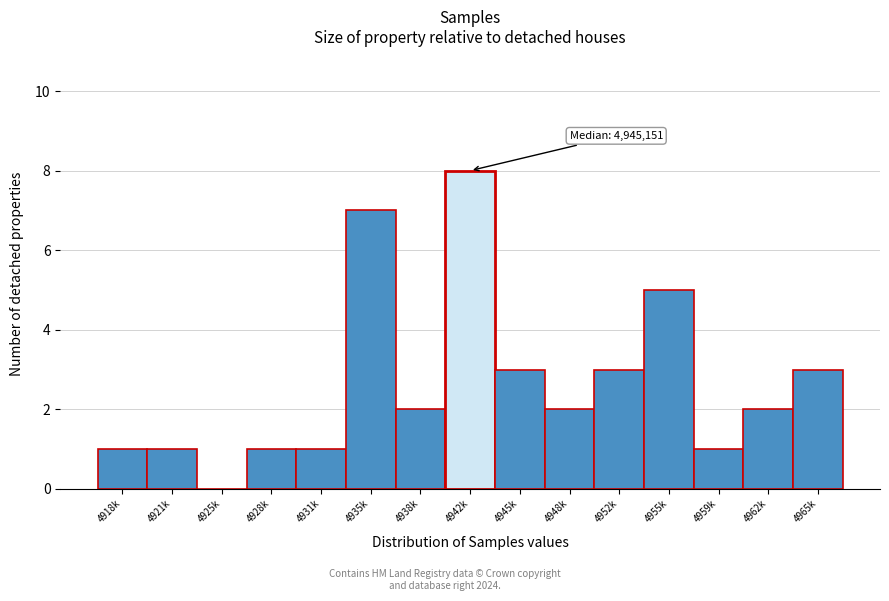

Reading left to right, extract all data points from this chart.

4918k=1	4921k=1	4925k=0	4928k=1	4931k=1	4935k=7	4938k=2	4942k=8	4945k=3	4948k=2	4952k=3	4955k=5	4959k=1	4962k=2	4965k=3